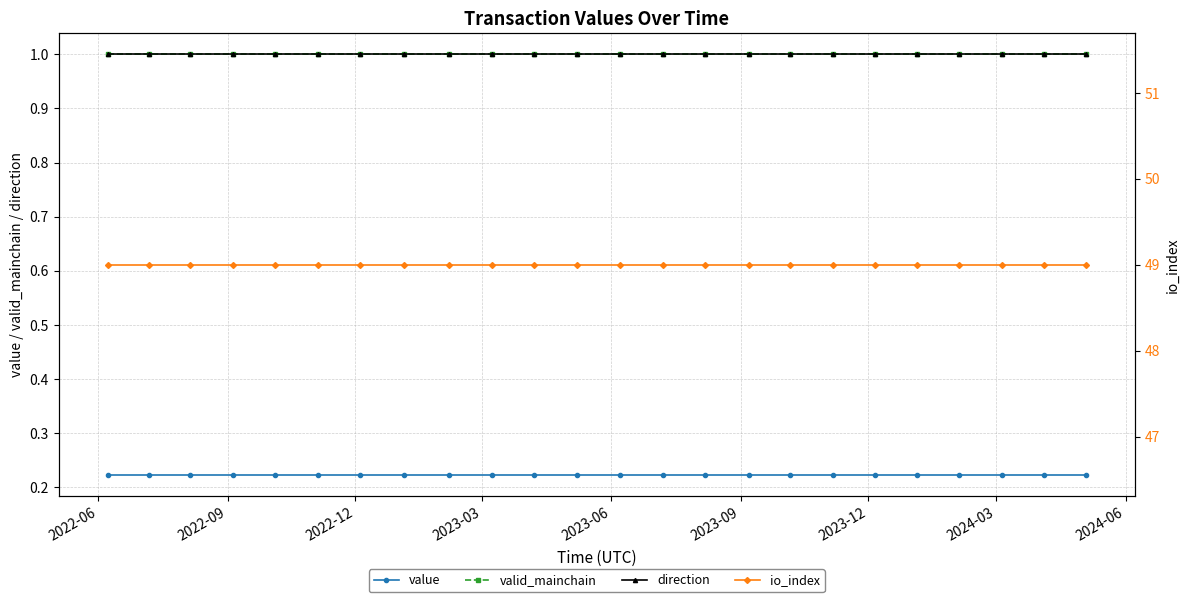

At how many categories does at least one series exceed 41?

24